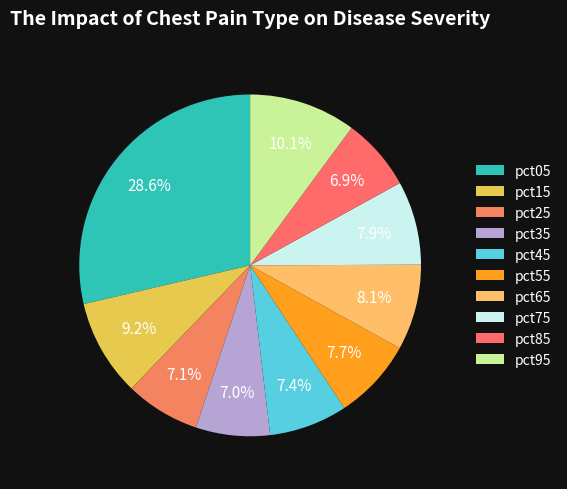

Does any single category account for the majority?

No